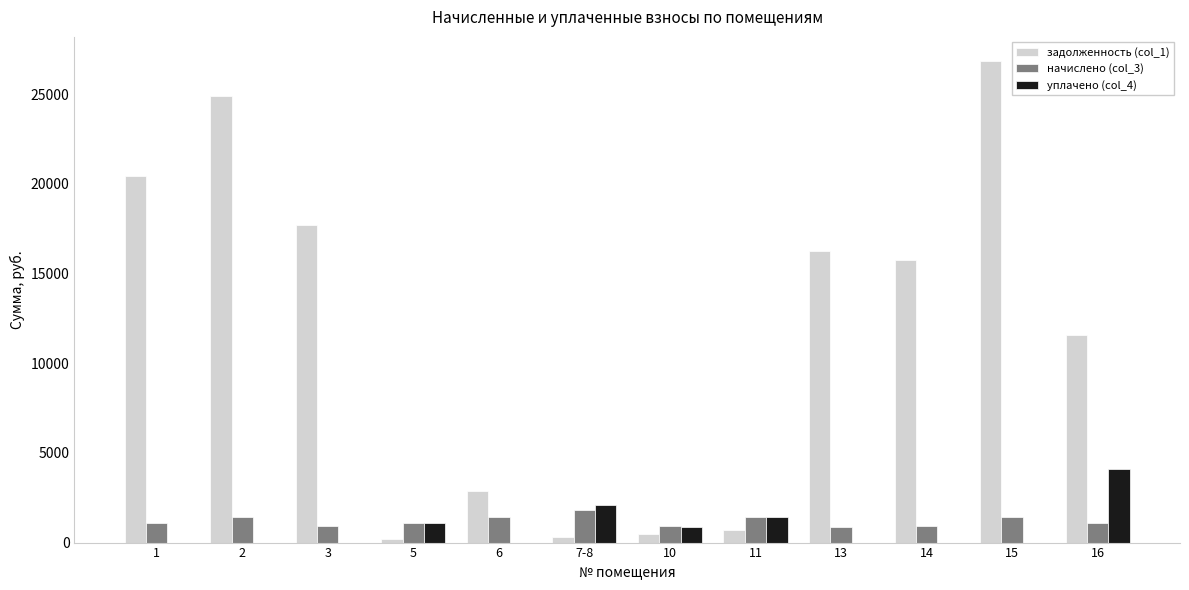

What are all the series names shown in the legend?

задолженность (col_1), начислено (col_3), уплачено (col_4)